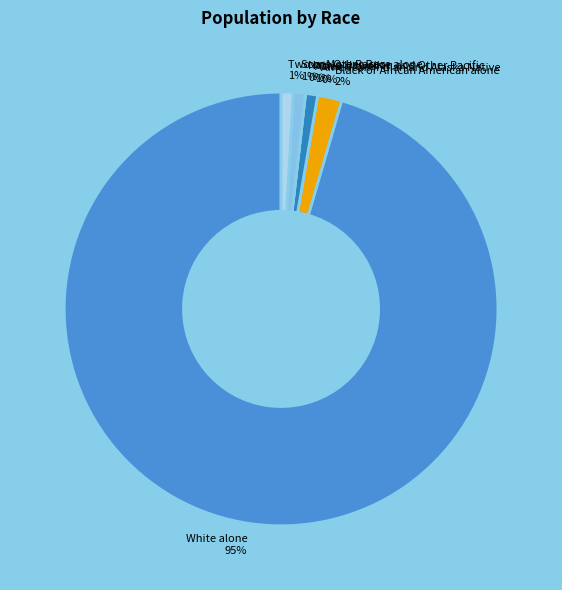

To the nearest percent, what is the difference between the Some Other Race alone and Black or African American alone slice percentages?

1%